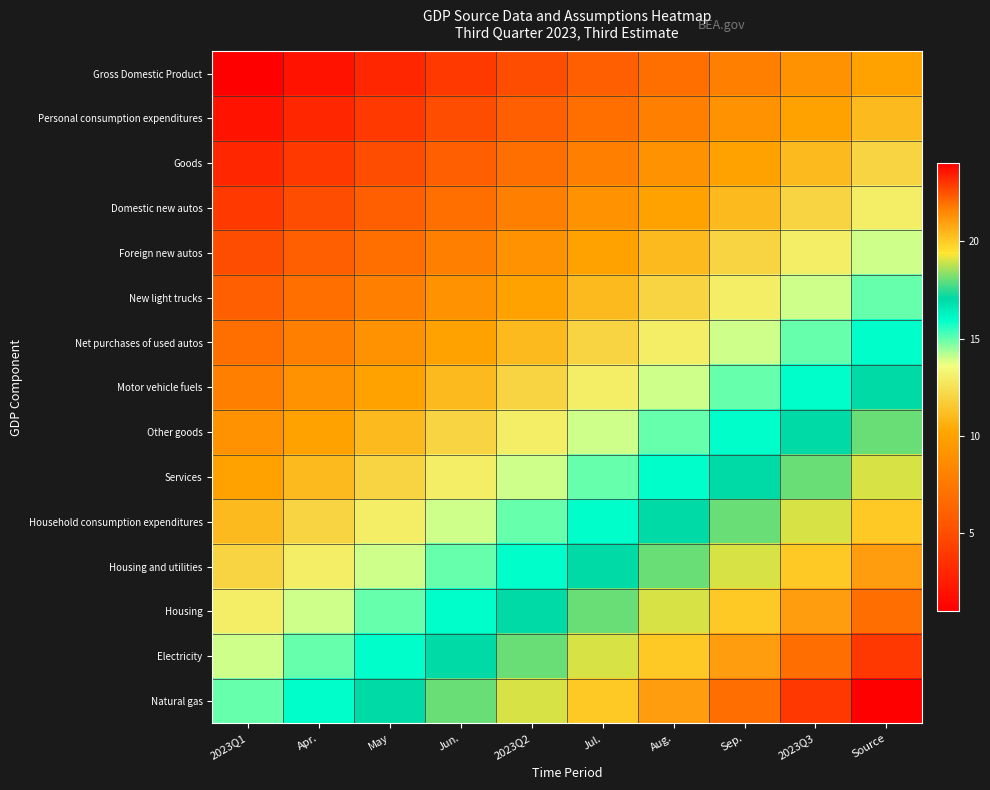

Count the number of data series in this chart.

15